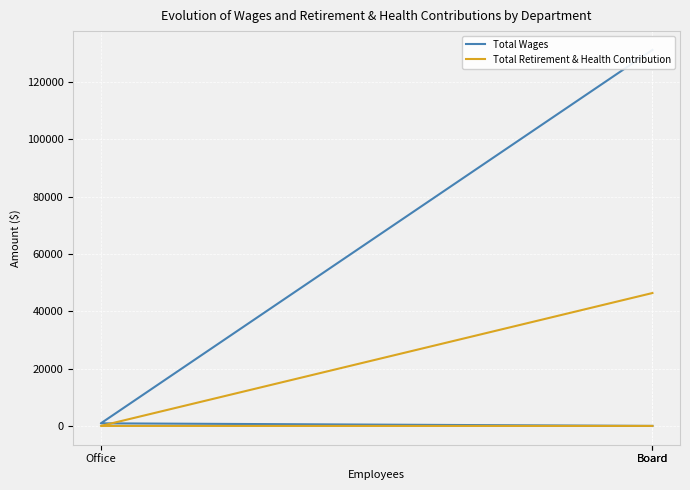

Reading left to right, what are all the values shown in this chart?

Total Wages: 131177	906	0
Total Retirement & Health Contribution: 46360	0	0